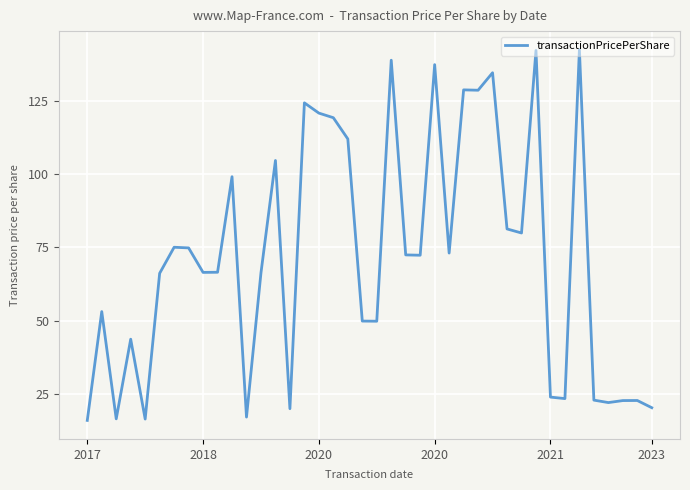

True or false: there are more than 0 points higher than both neighbors.

True